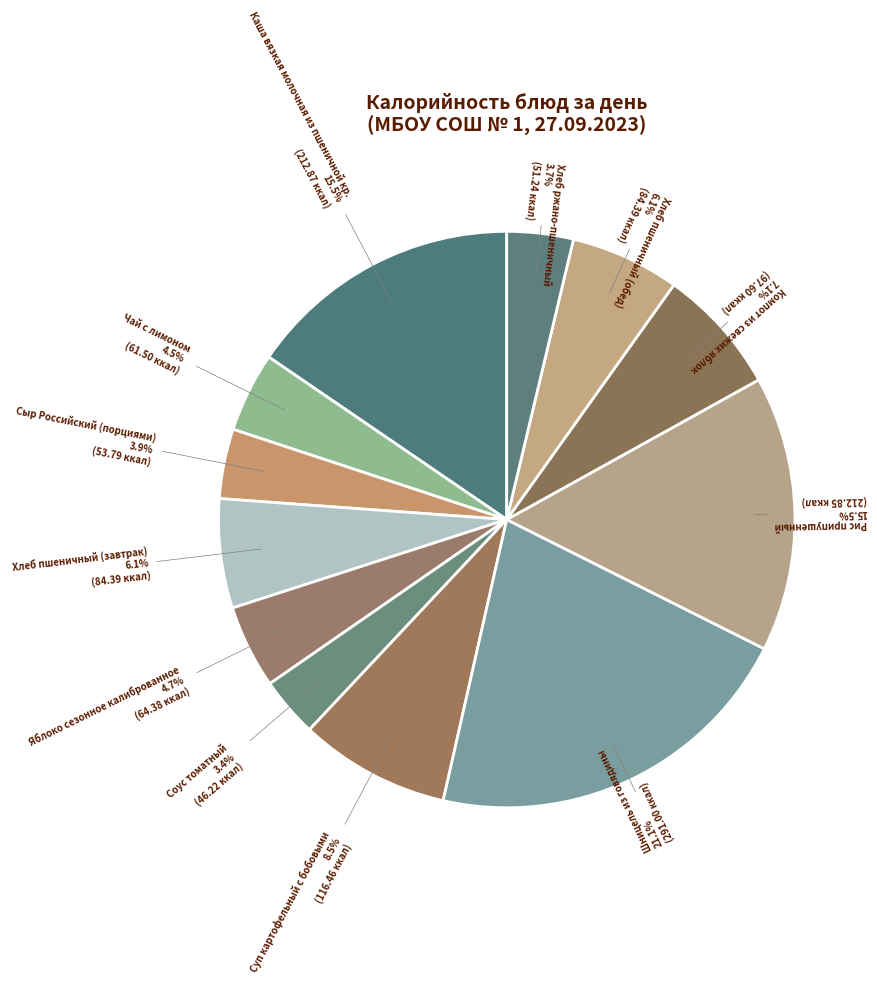

Rank the categories by value from highest to lowest.

Шницель из говядины, Каша вязкая молочная из пшеничной кр., Рис припушенный, Суп картофельный с бобовыми, Компот из свежих яблок, Хлеб пшеничный (завтрак), Хлеб пшеничный (обед), Яблоко сезонное калиброванное, Чай с лимоном, Сыр Российский (порциями), Хлеб ржано-пшеничный, Соус томатный